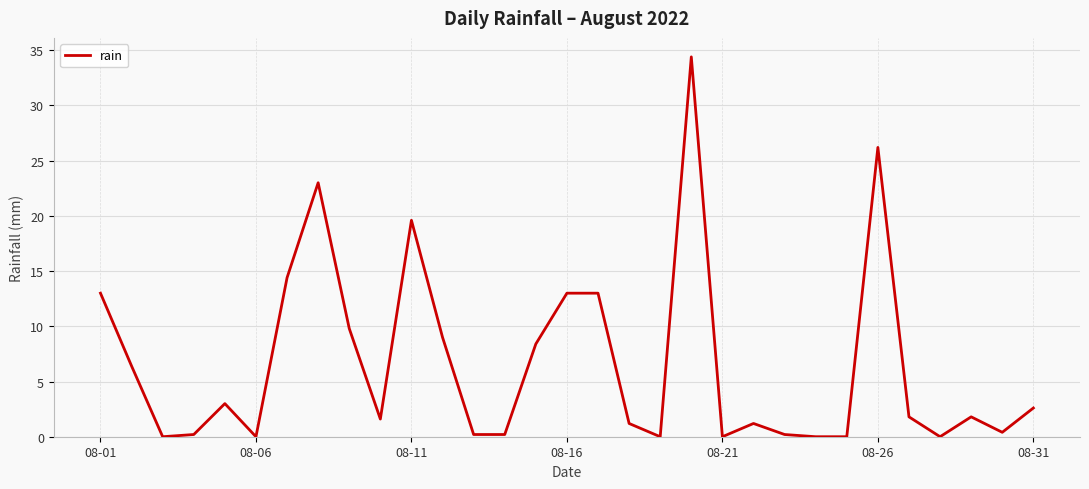

What is the maximum value shown in the chart?

34.4